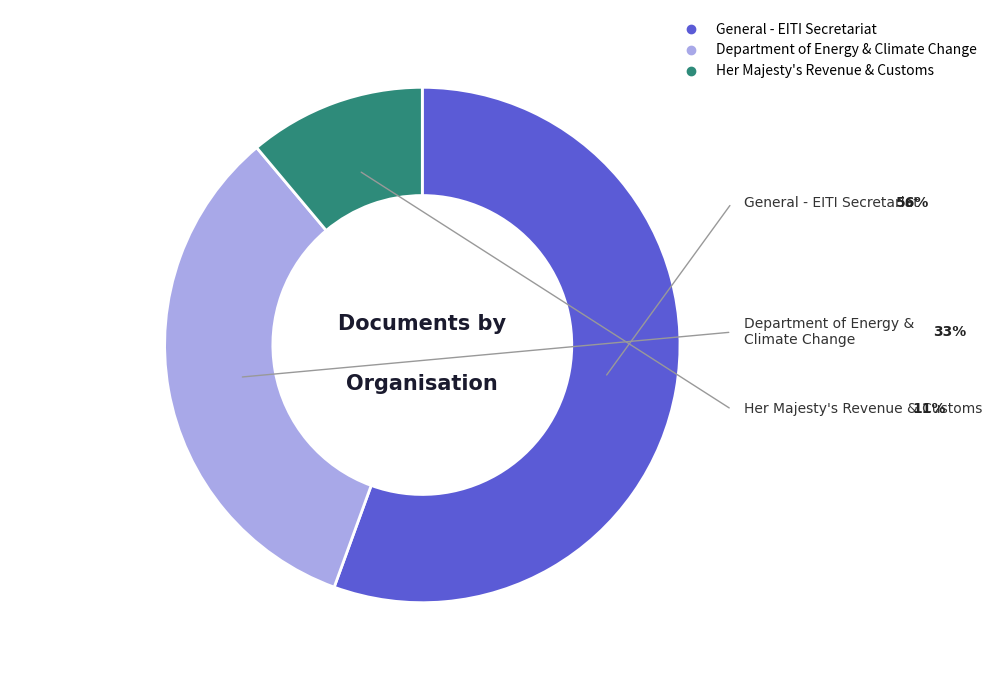

Is it true that Department of Energy & Climate Change is 21% of the pie?

False